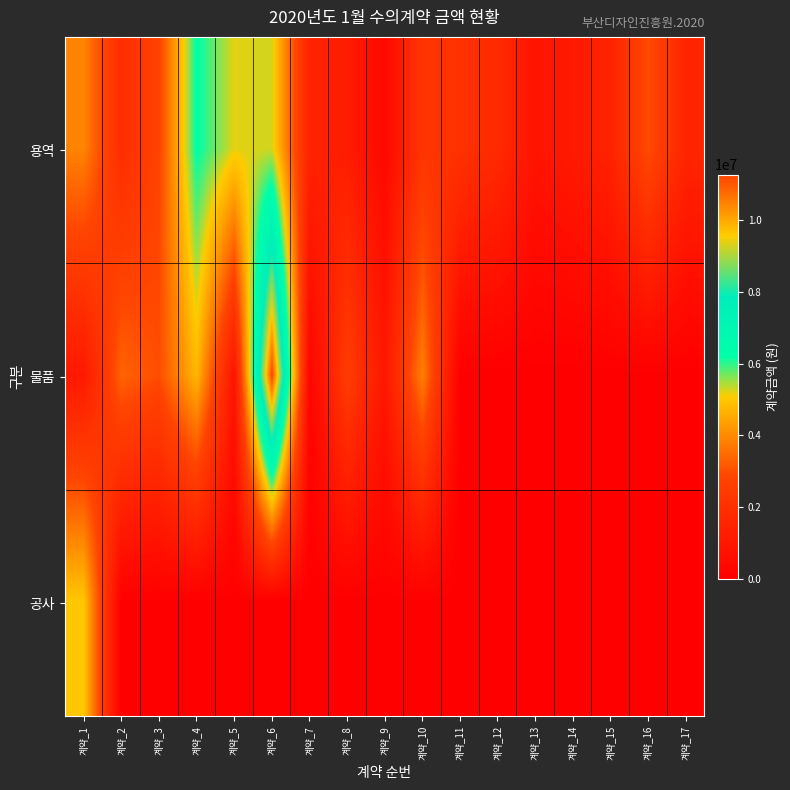

What is the greatest value displayed?

11270000